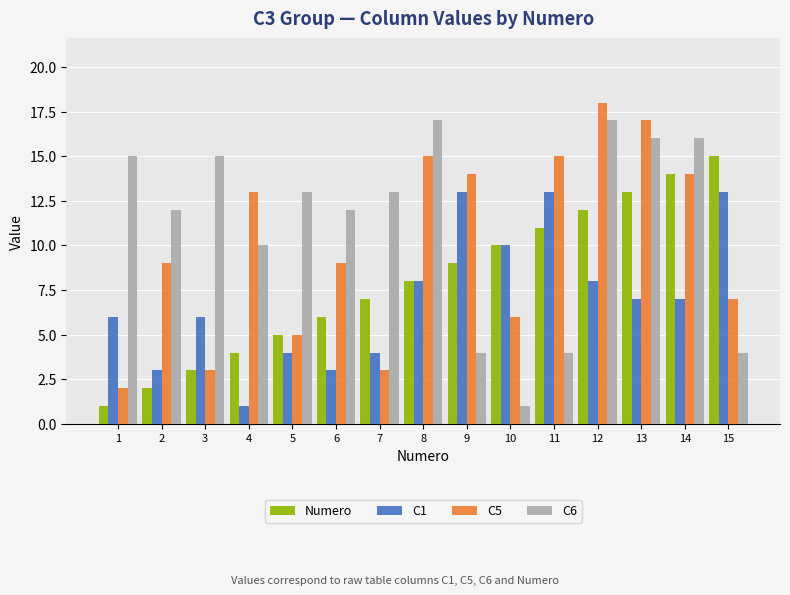

Reading left to right, list all the values displayed in this chart.

Numero: 1	2	3	4	5	6	7	8	9	10	11	12	13	14	15
C1: 6	3	6	1	4	3	4	8	13	10	13	8	7	7	13
C5: 2	9	3	13	5	9	3	15	14	6	15	18	17	14	7
C6: 15	12	15	10	13	12	13	17	4	1	4	17	16	16	4